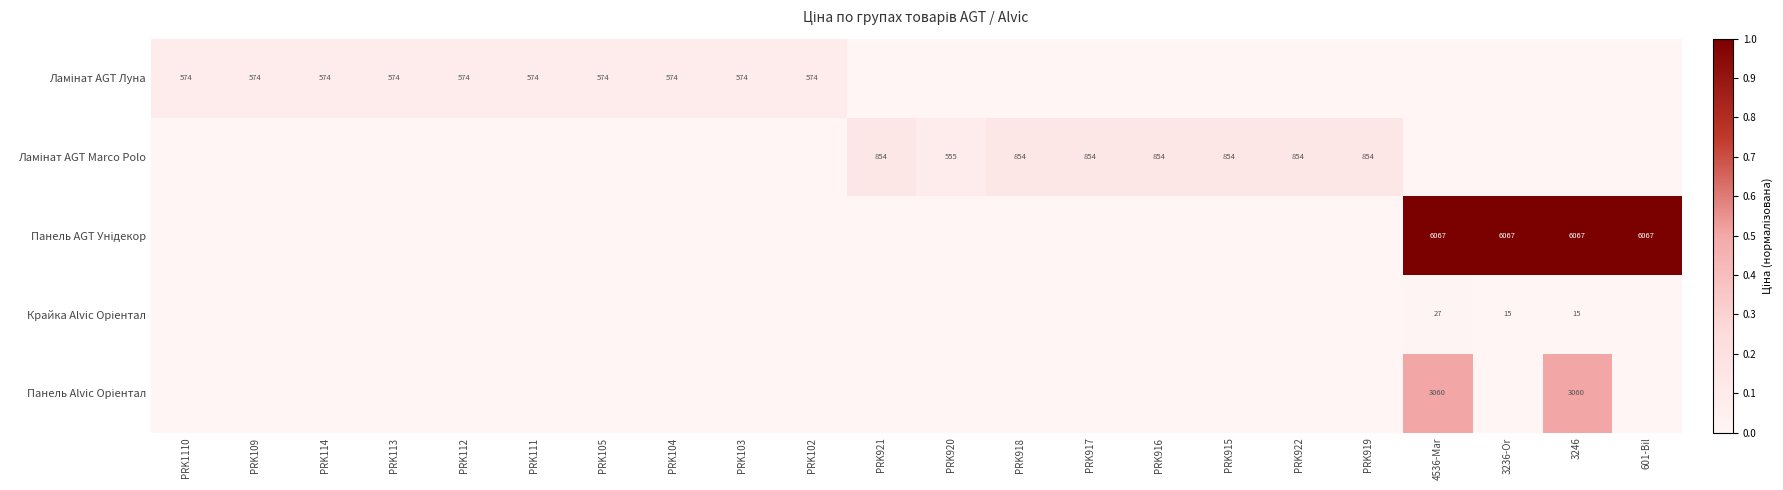

How many categories are shown in the chart?

22